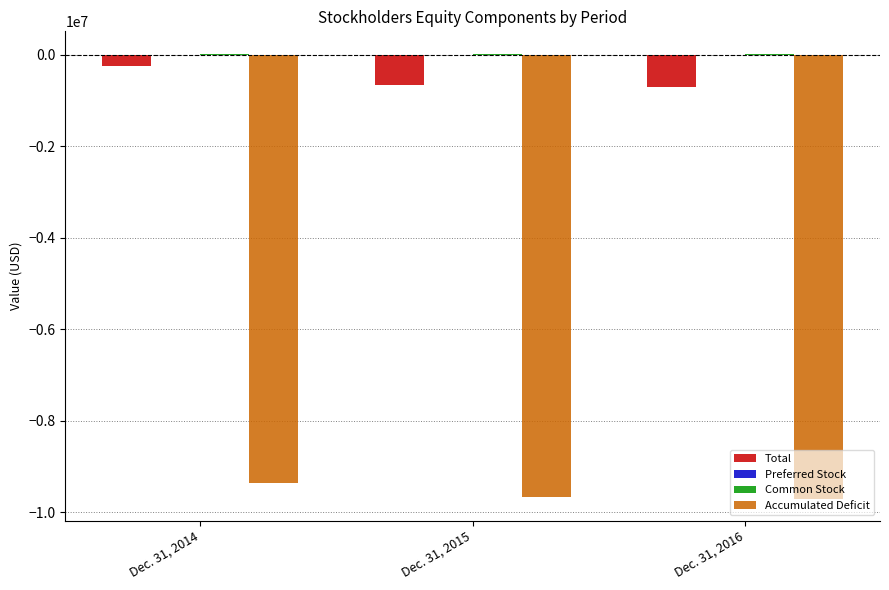

Between Dec. 31, 2014 and Dec. 31, 2016, which series saw the biggest shift?

Total